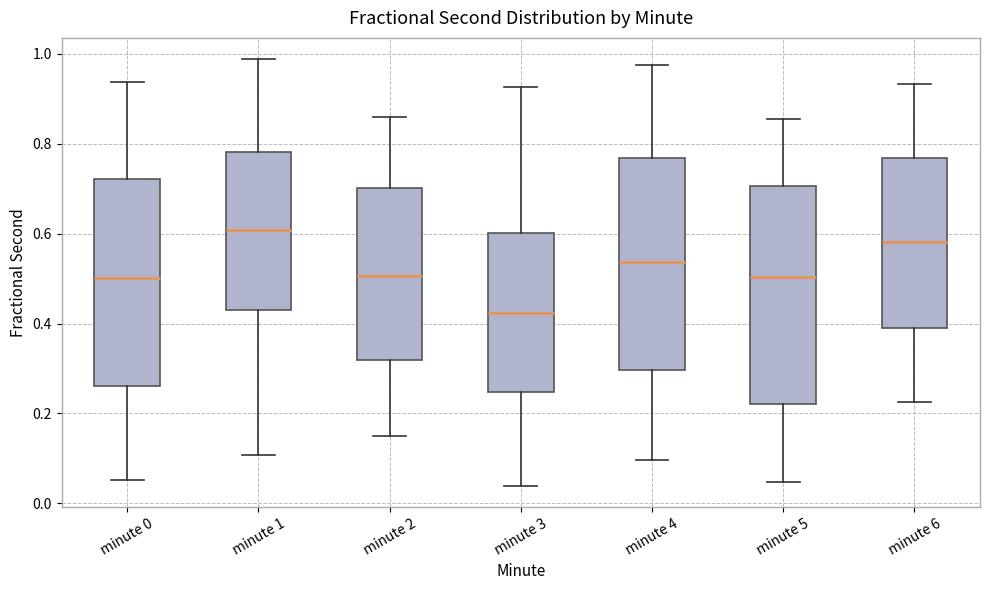

Reading left to right, read every box against the y-axis: the position of its median line, the range the box covers, and the ends of its whiskers. The values are not printed on the chart, so give them approximately, as read against the axis.

minute 0: median 0.50, box 0.26 to 0.72, whiskers 0.06 to 0.94
minute 1: median 0.60, box 0.44 to 0.78, whiskers 0.10 to 0.98
minute 2: median 0.50, box 0.32 to 0.70, whiskers 0.16 to 0.86
minute 3: median 0.42, box 0.24 to 0.60, whiskers 0.04 to 0.92
minute 4: median 0.54, box 0.30 to 0.76, whiskers 0.10 to 0.98
minute 5: median 0.50, box 0.22 to 0.70, whiskers 0.04 to 0.86
minute 6: median 0.58, box 0.40 to 0.76, whiskers 0.22 to 0.94